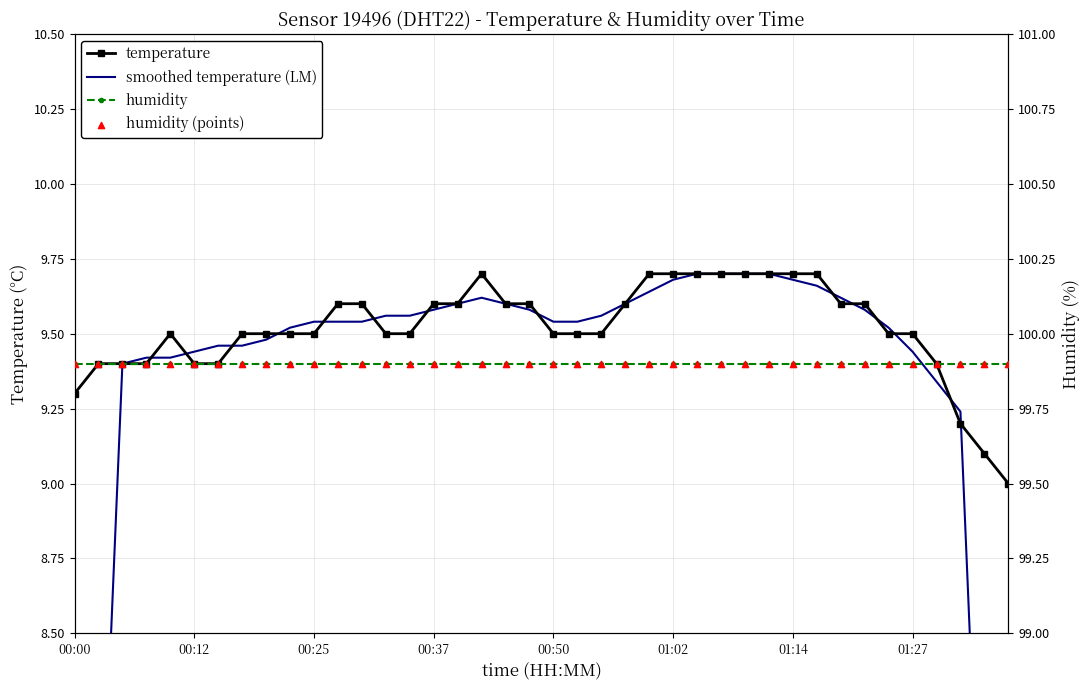

At which category is the sum across all series the highest?

26